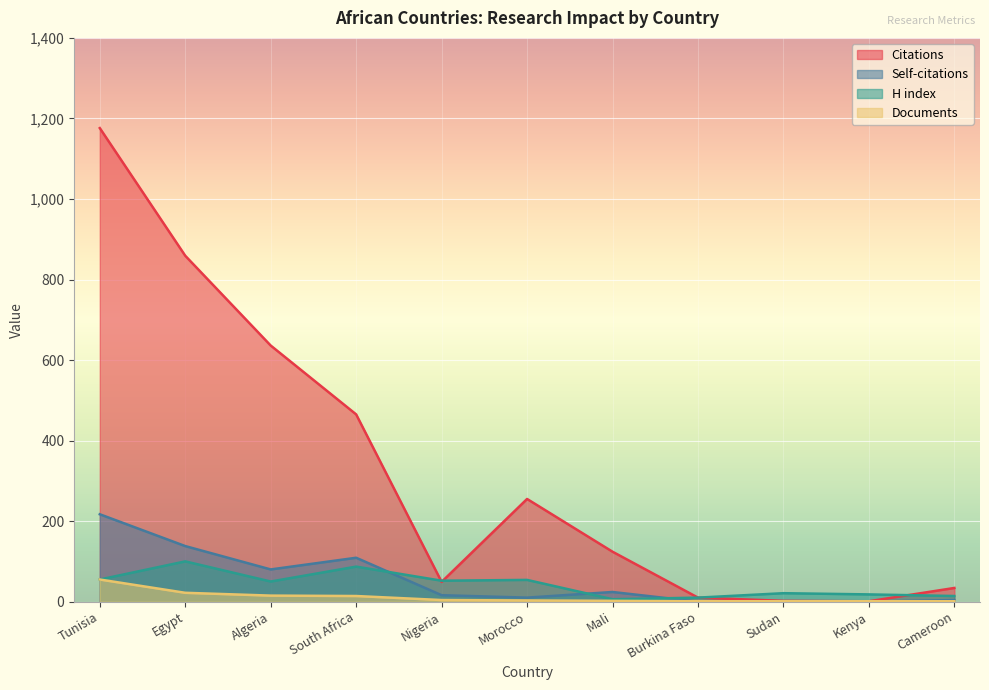

What is the difference between the second highest and second lowest values in the Citations series?

857